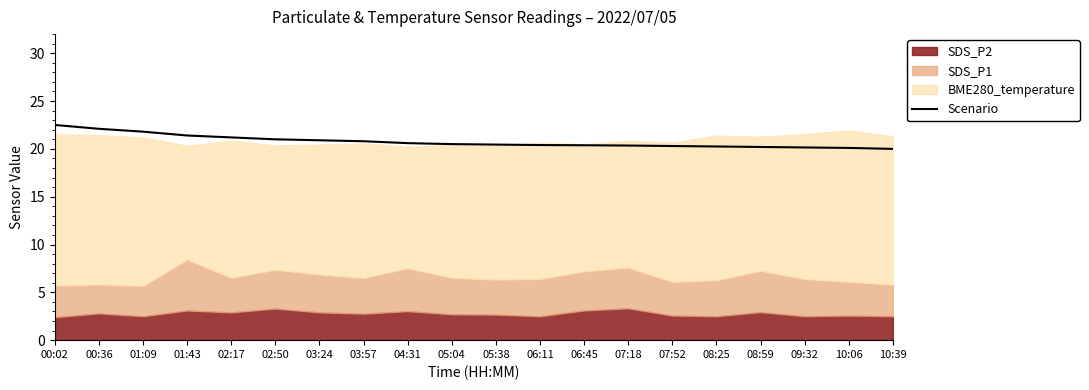

What is the difference between the maximum and minimum values?

2.5